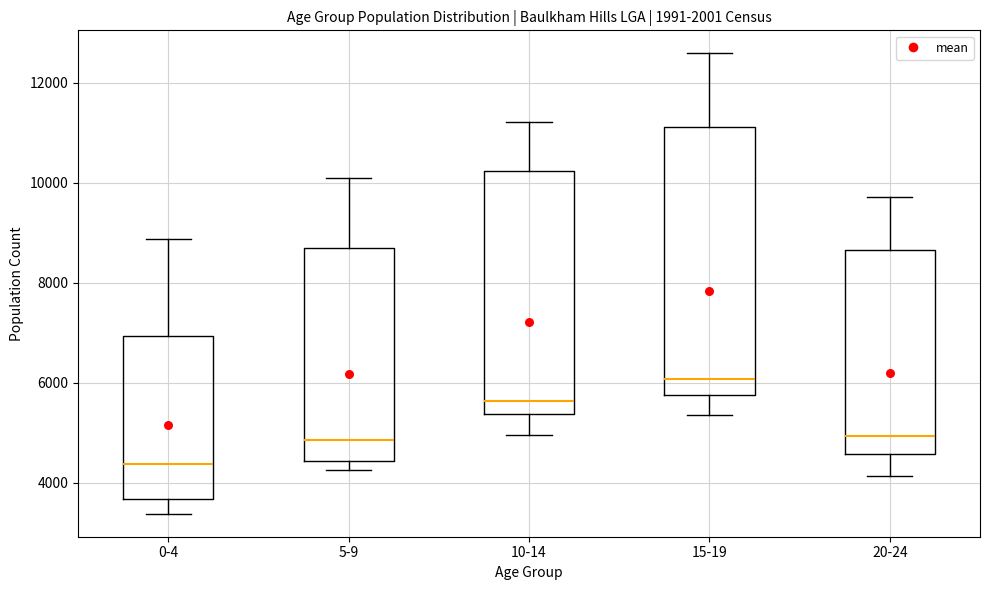

Where does the upper whisker of the box for 0-4 end on the y-axis? The values are not printed on the chart, so give them approximately, as read against the axis.

8800